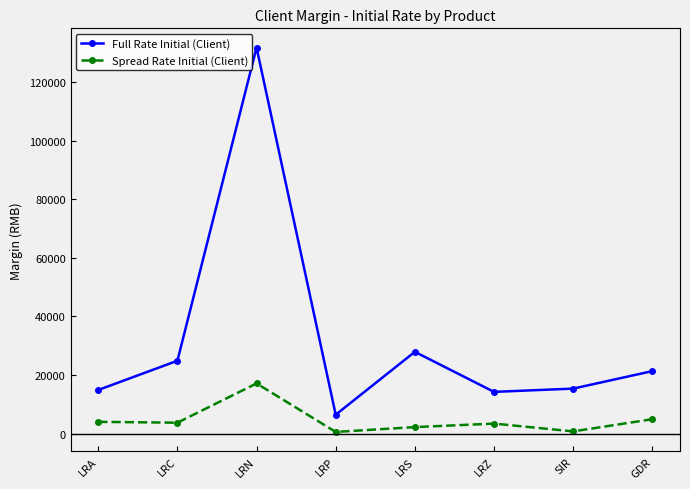

What is the difference between the second highest and minimum values in the Full Rate Initial (Client) series?

21467